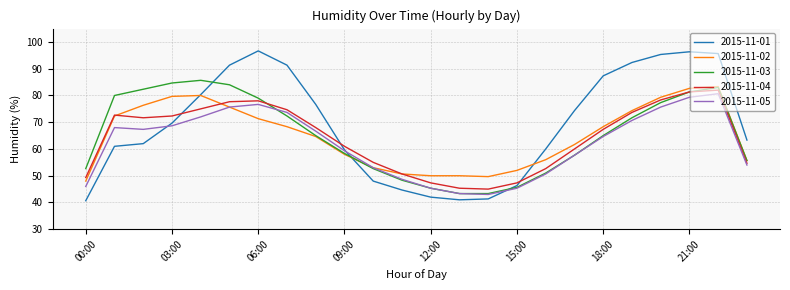

How many lines are shown in the chart?

5